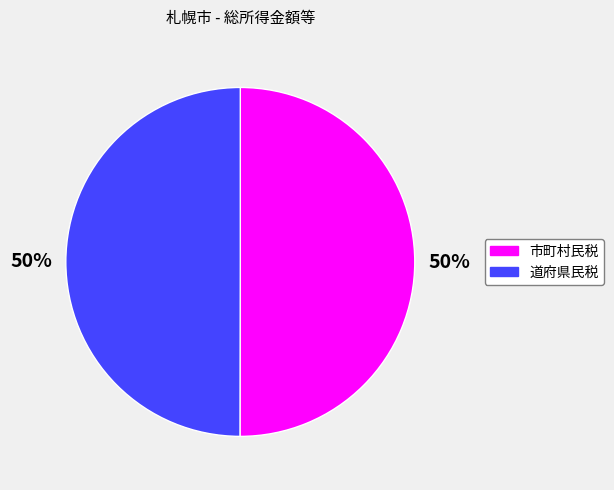

The 市町村民税 slice represents 41% of the pie. True or false?

False